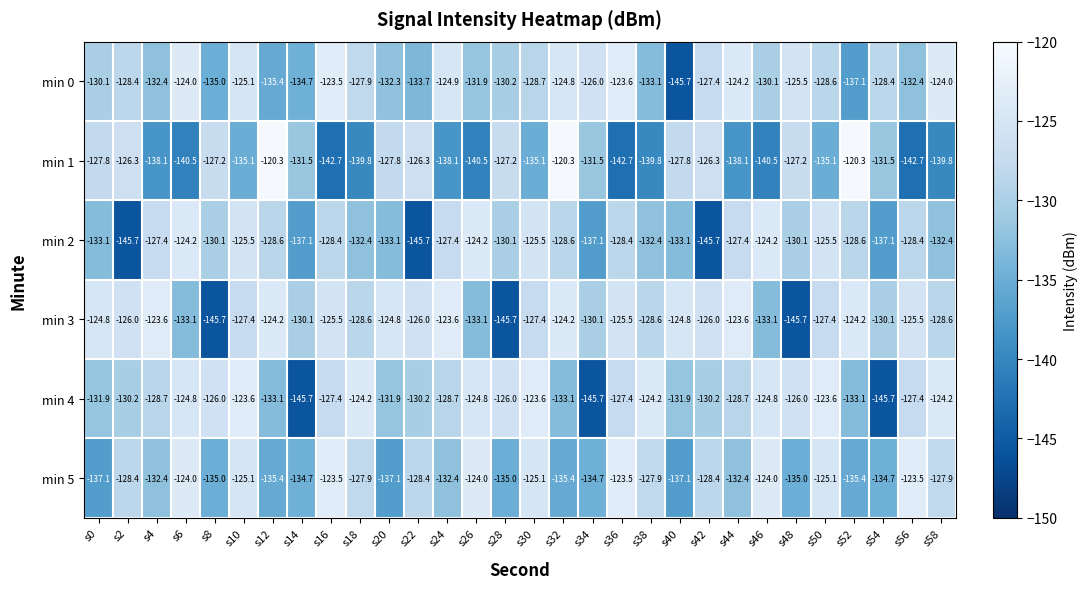

What is the difference between the second highest and second lowest values in the min 3 series?

22.1